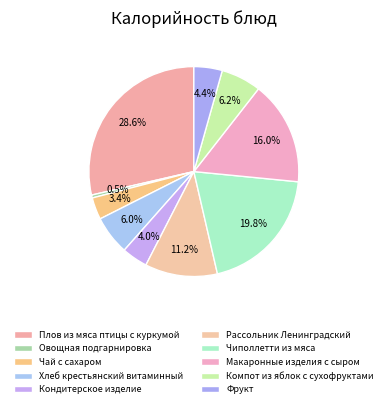

Is there any slice that represents more than half of the pie?

No